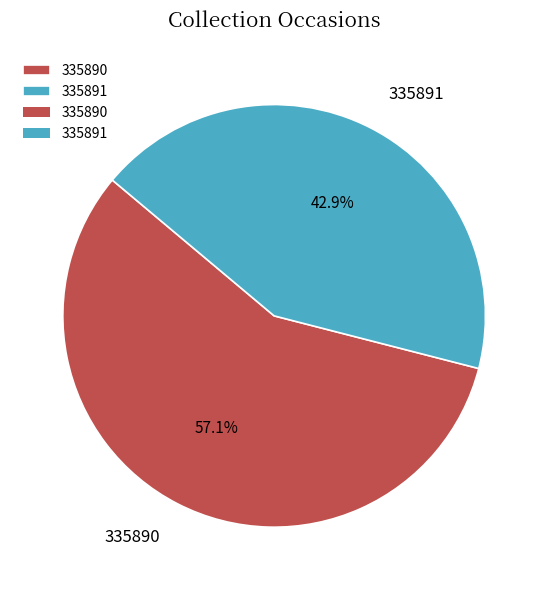

Which slice represents more than half of the pie?

335890